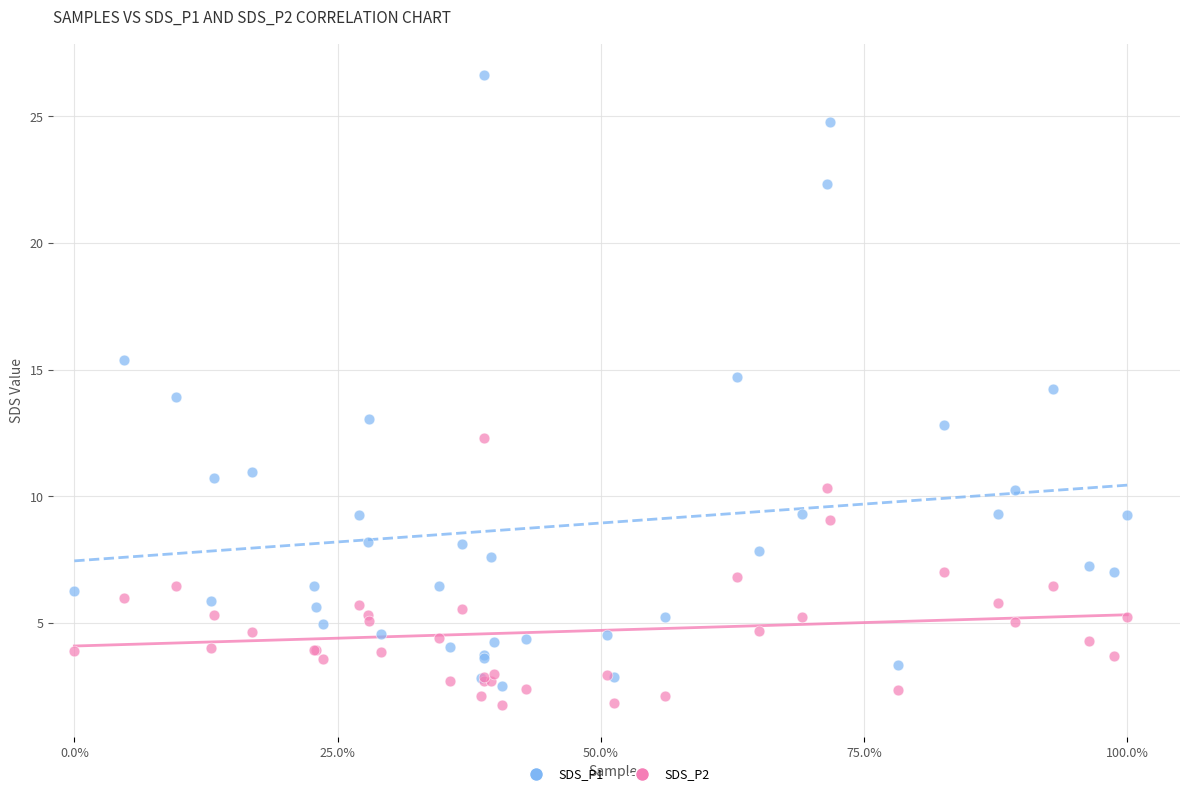

What are all the series names shown in the legend?

SDS_P1, SDS_P2